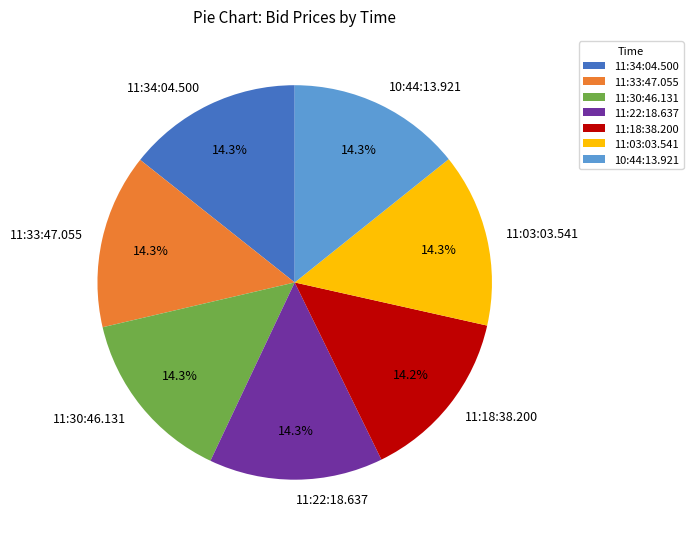

Approximately how many times larger is the value at 11:30:46.131 compared to 11:33:47.055?

1.0